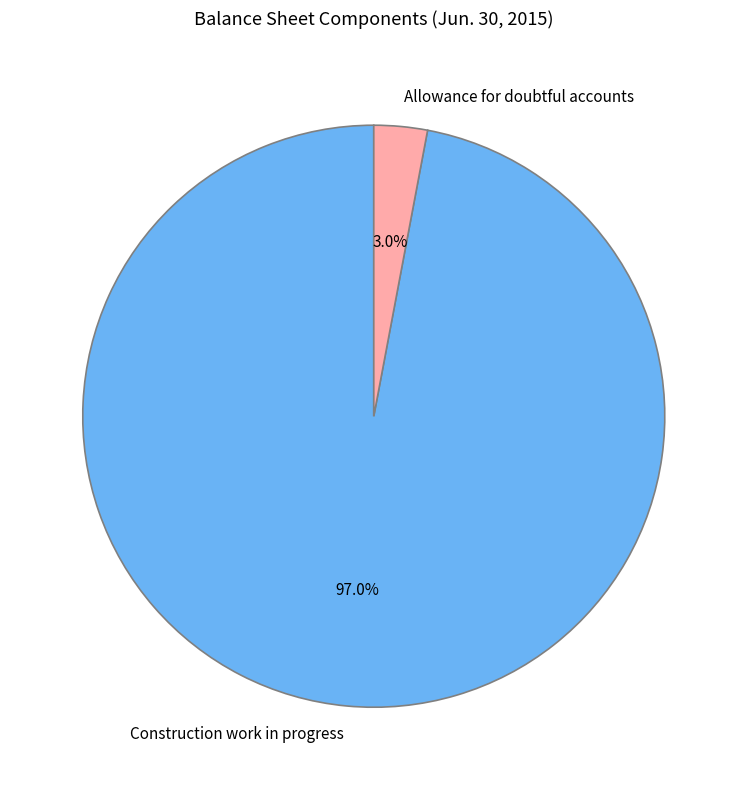

Is it true that Construction work in progress is 97% of the pie?

True